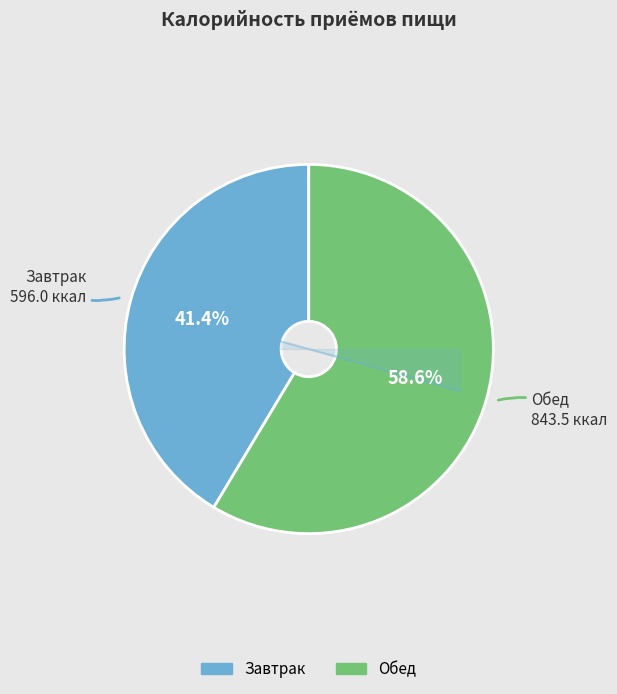

Which has a higher value, Завтрак or Обед?

Обед